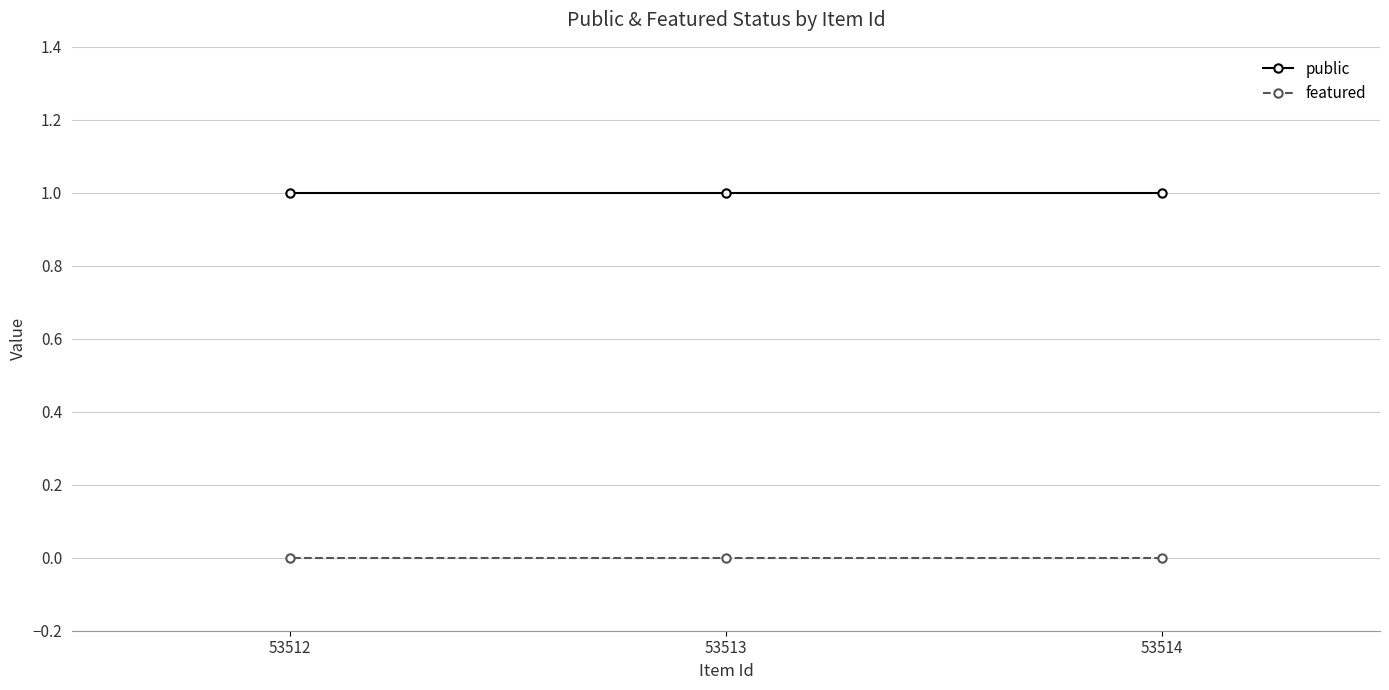

At which label is featured closest to 0?

53514